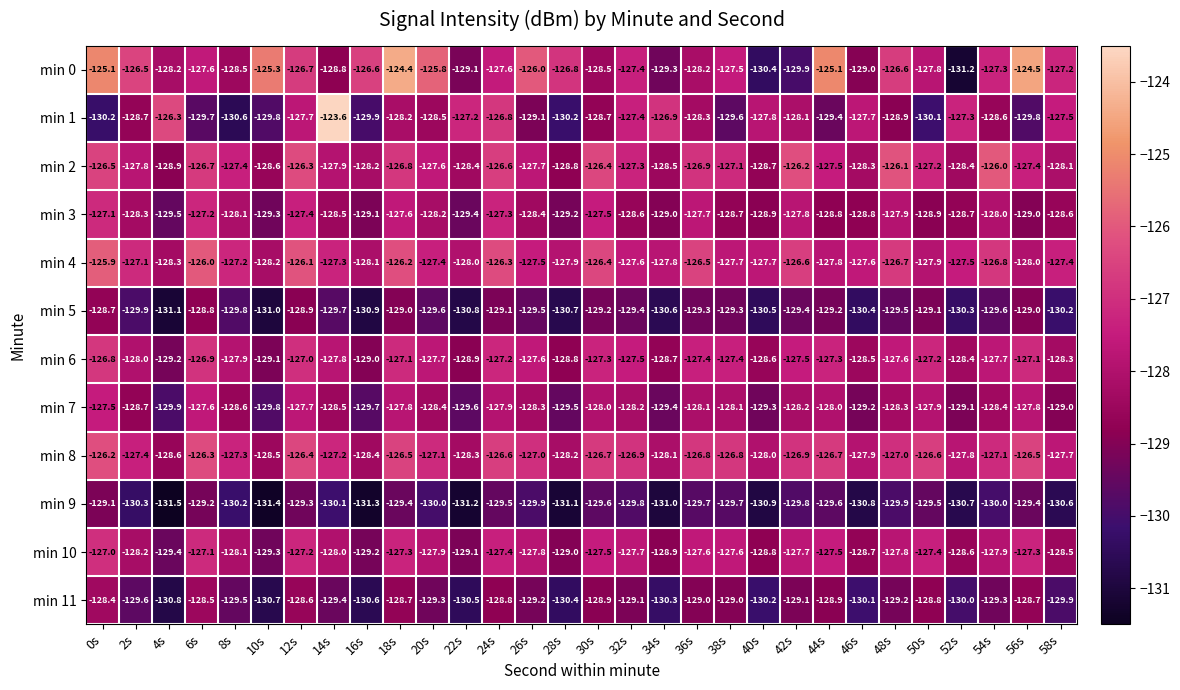

Which label corresponds to the smallest value in the chart?

4s